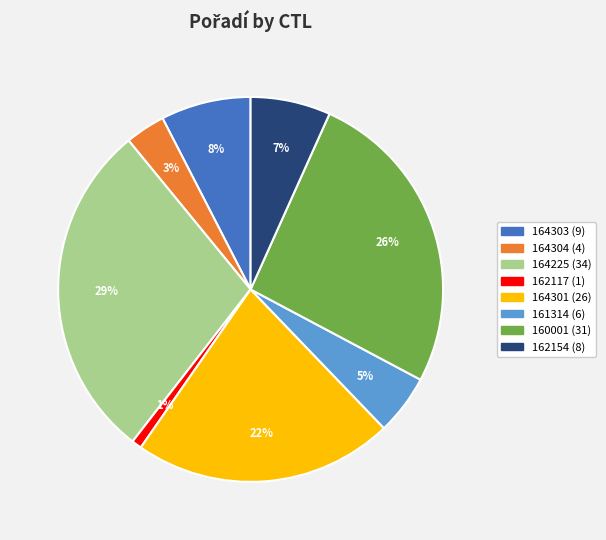

To the nearest percent, what is the combined percentage of 164303 and 160001?

34%